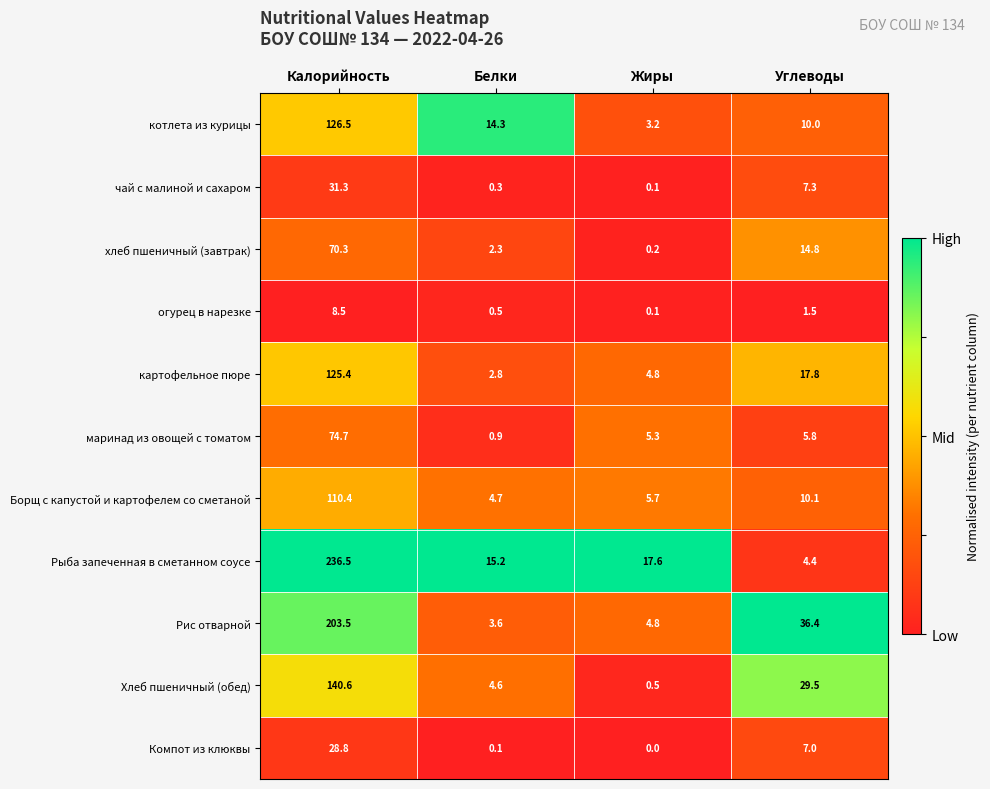

Which series has the largest total across all categories?

Рыба запеченная в сметанном соусе